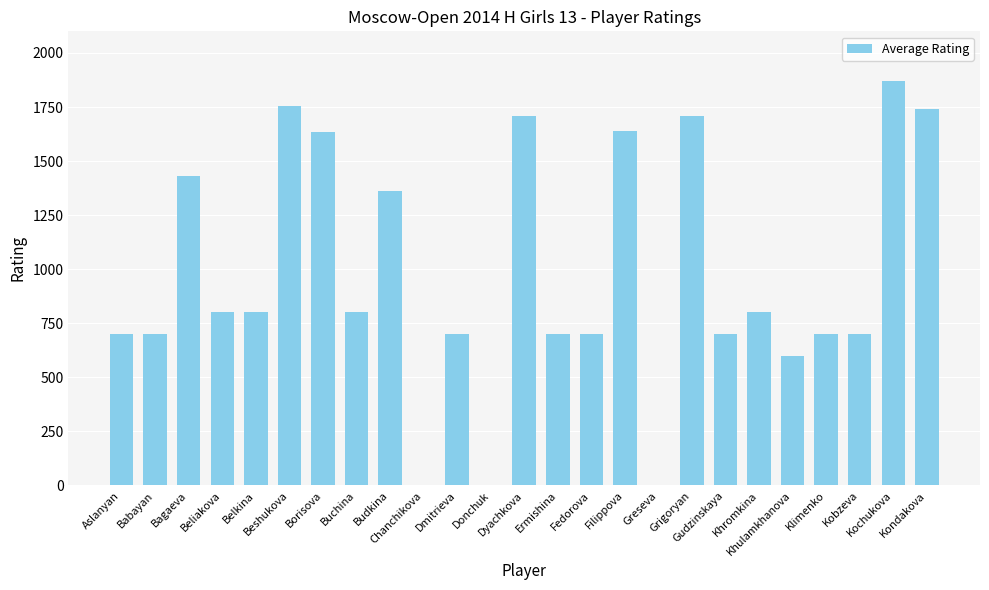

The value at Babayan is 483. True or false?

False